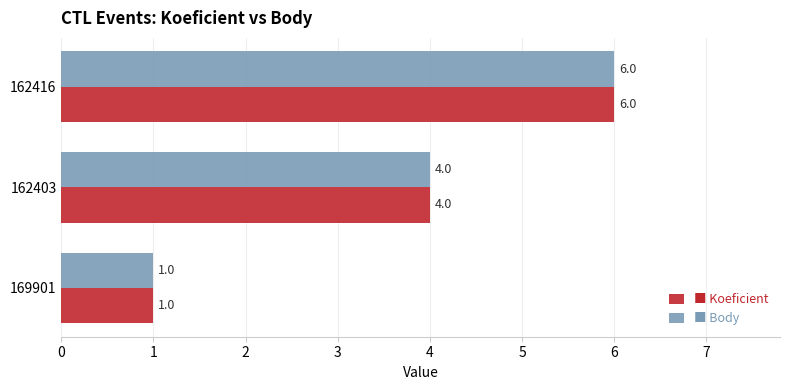

At which category is the sum across all series the highest?

162416